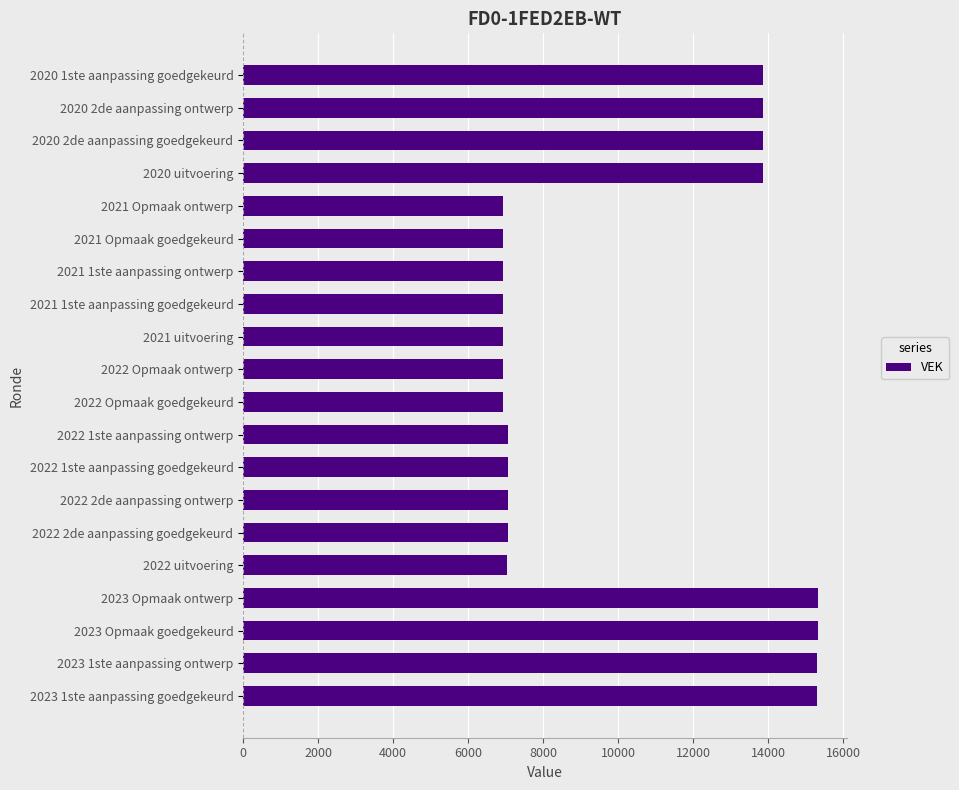

Count the number of categories in the chart.

20